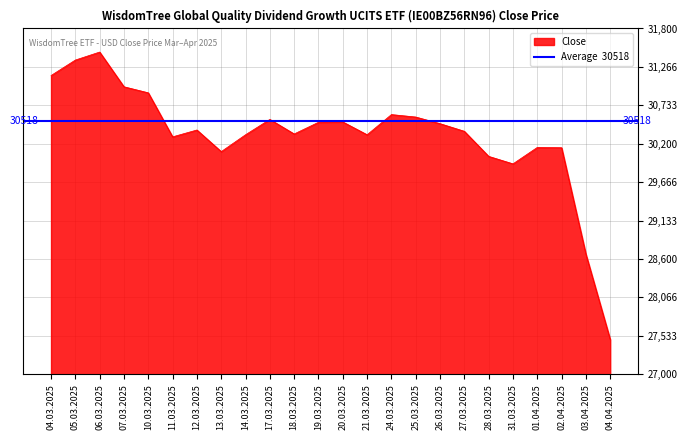

Reading left to right, what are all the values shown in this chart?

04.03.2025=31147	05.03.2025=31362	06.03.2025=31473	07.03.2025=30991	10.03.2025=30907	11.03.2025=30296	12.03.2025=30391	13.03.2025=30091	14.03.2025=30325	17.03.2025=30538	18.03.2025=30336	19.03.2025=30498	20.03.2025=30503	21.03.2025=30325	24.03.2025=30605	25.03.2025=30571	26.03.2025=30479	27.03.2025=30373	28.03.2025=30025	31.03.2025=29921	01.04.2025=30149	02.04.2025=30145	03.04.2025=28667	04.04.2025=27483